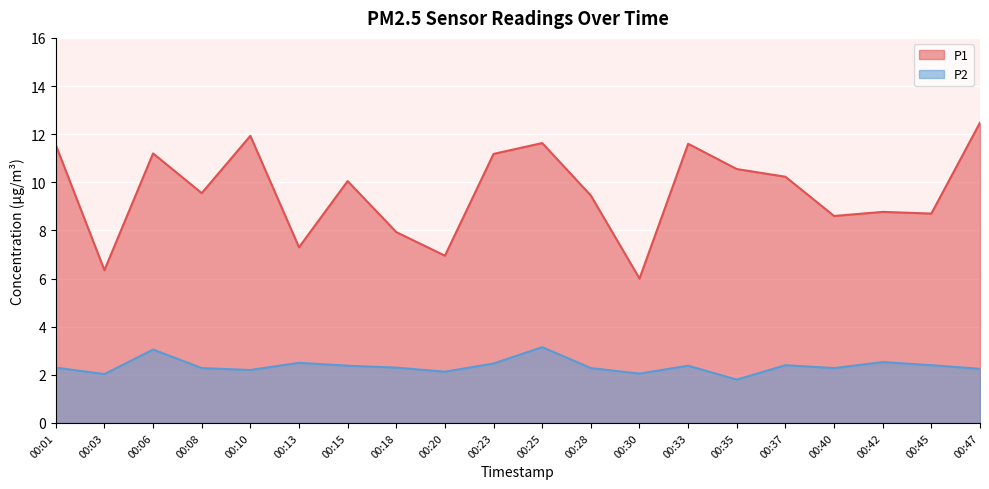

List the labels in order of P1 value, largest first.

00:47, 00:10, 00:25, 00:33, 00:01, 00:06, 00:23, 00:35, 00:37, 00:15, 00:08, 00:28, 00:42, 00:45, 00:40, 00:18, 00:13, 00:20, 00:03, 00:30